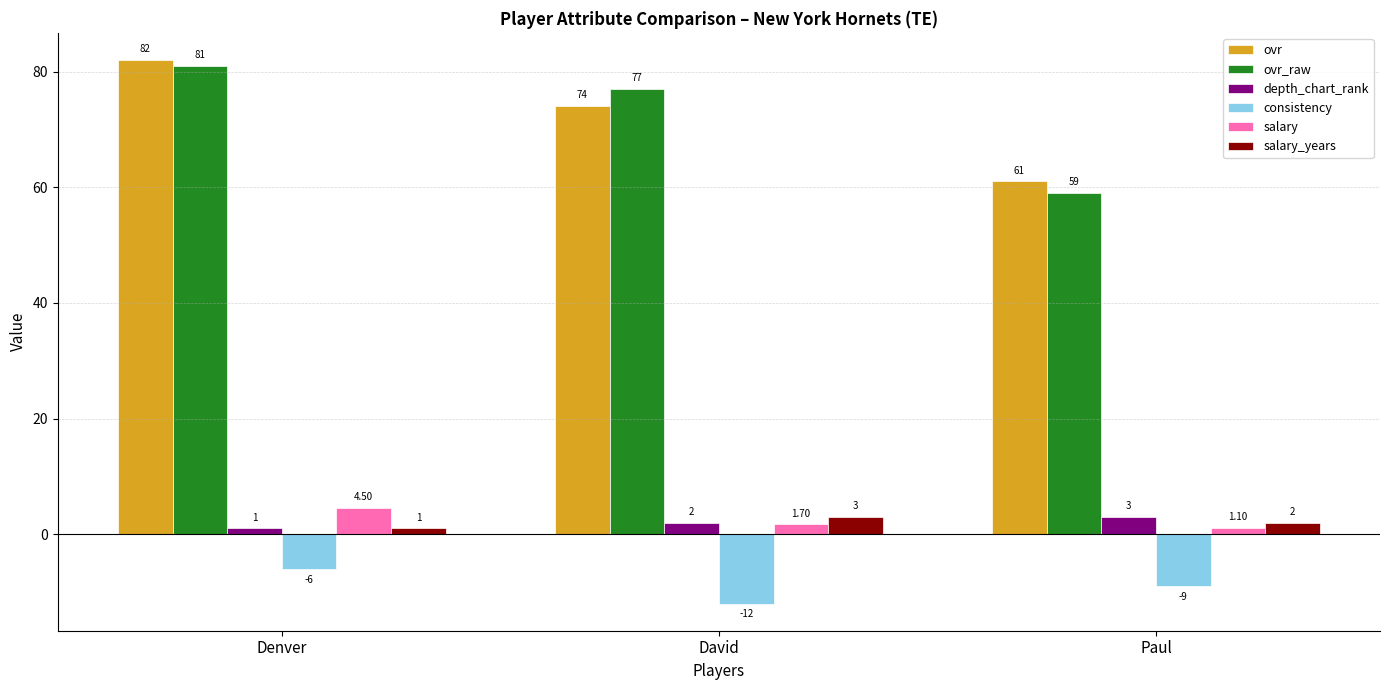

Which category has the highest value in the depth_chart_rank series?

Paul